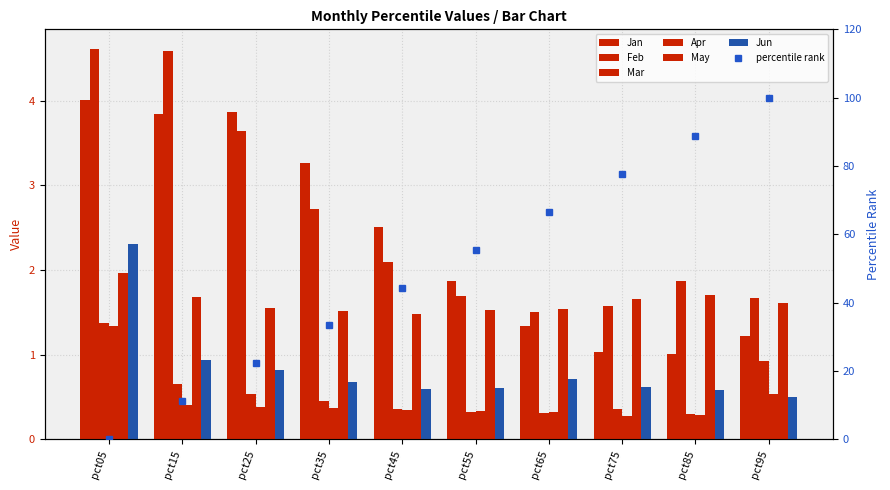

What is the sum of all Jun values?

8.4